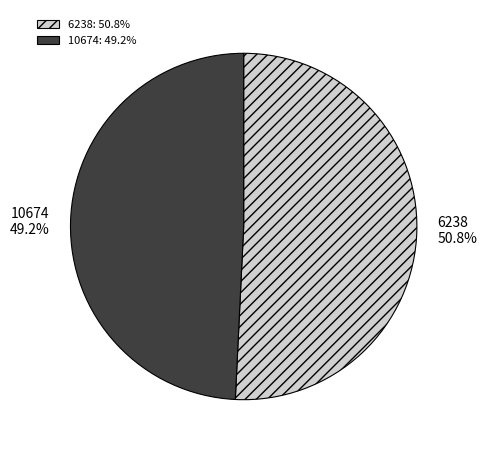

To the nearest percent, what is the difference between the largest and smallest slice percentages?

2%